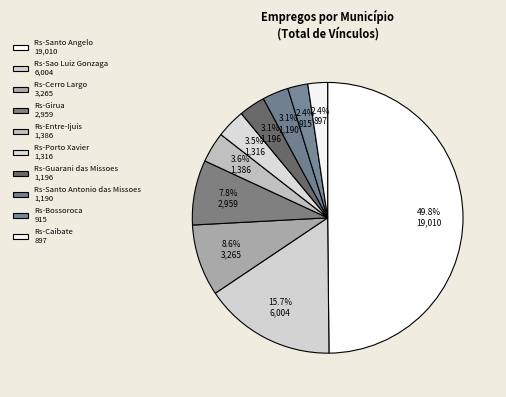

Does any single category account for the majority?

No